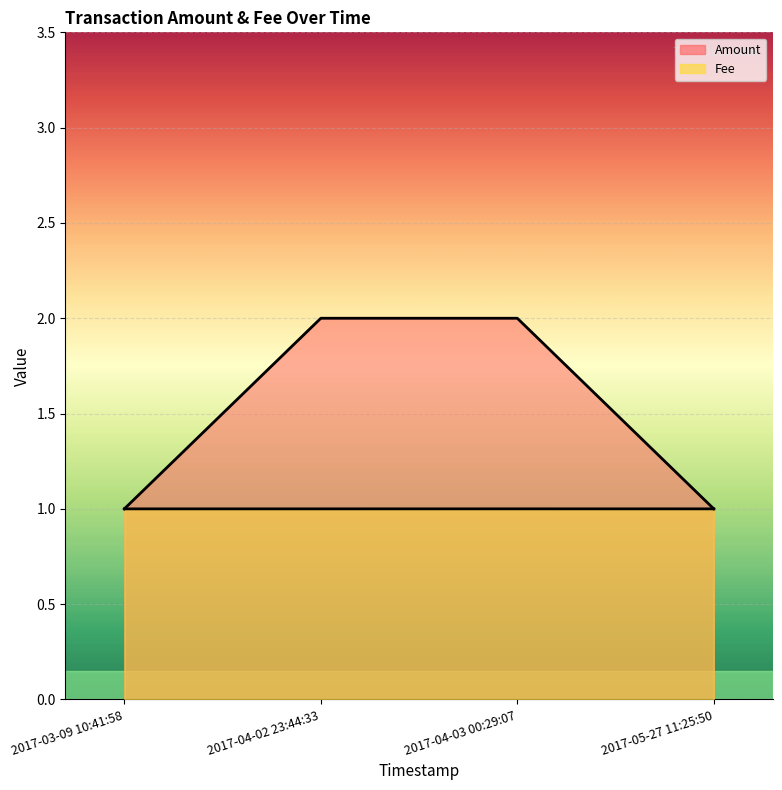

Between 2017-05-27 11:25:50 and 2017-04-02 23:44:33, which is larger?

2017-04-02 23:44:33